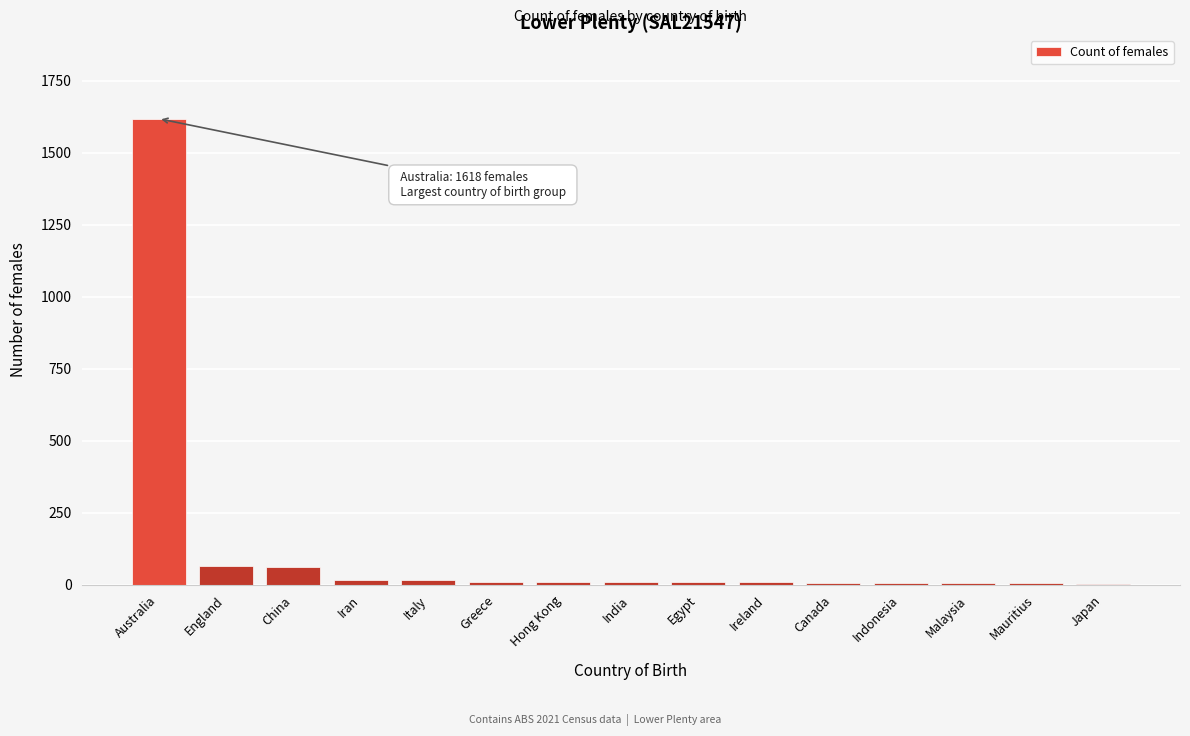

Between Canada and China, which is larger?

China